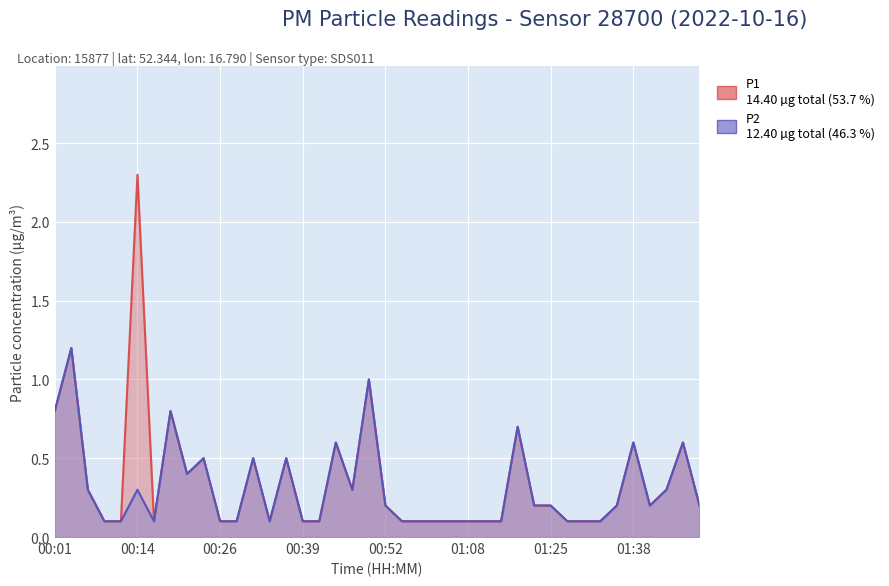

Which category has the highest value in the P2 series?

00:04